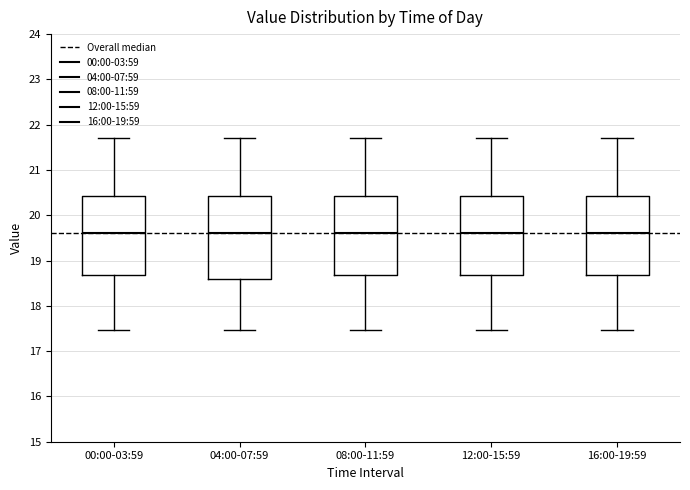

Reading left to right, transcribe this box plot: for each box, give where its median line is, the range the box spans, and where its two whiskers end, as read against the y-axis. The values are not printed on the chart, so give them approximately, as read against the axis.

00:00-03:59: median 19.6, box 18.7 to 20.4, whiskers 17.5 to 21.7
04:00-07:59: median 19.6, box 18.6 to 20.4, whiskers 17.5 to 21.7
08:00-11:59: median 19.6, box 18.7 to 20.4, whiskers 17.5 to 21.7
12:00-15:59: median 19.6, box 18.7 to 20.4, whiskers 17.5 to 21.7
16:00-19:59: median 19.6, box 18.7 to 20.4, whiskers 17.5 to 21.7